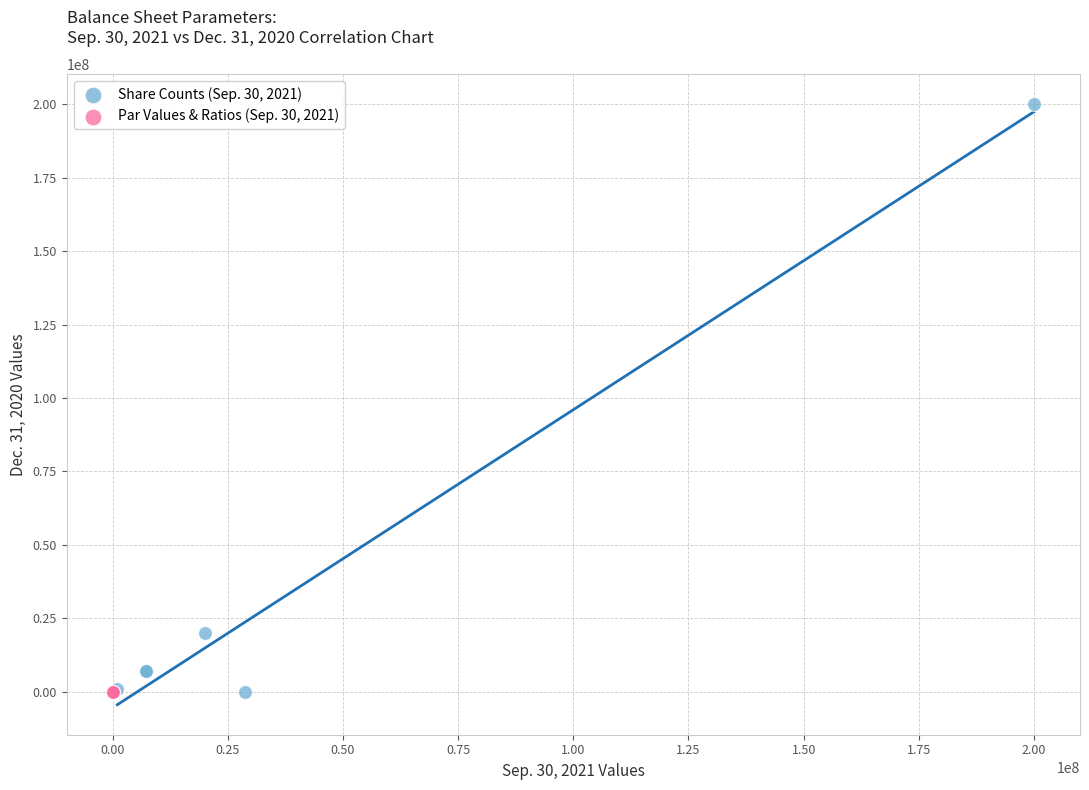

Which series contains the highest Y value?

Share Counts (Sep. 30, 2021)